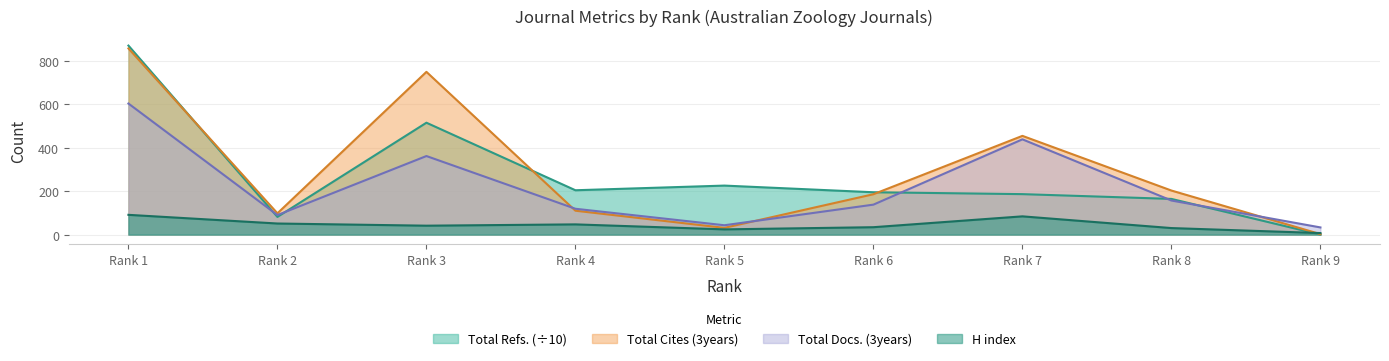

What is the greatest value displayed?

871.1